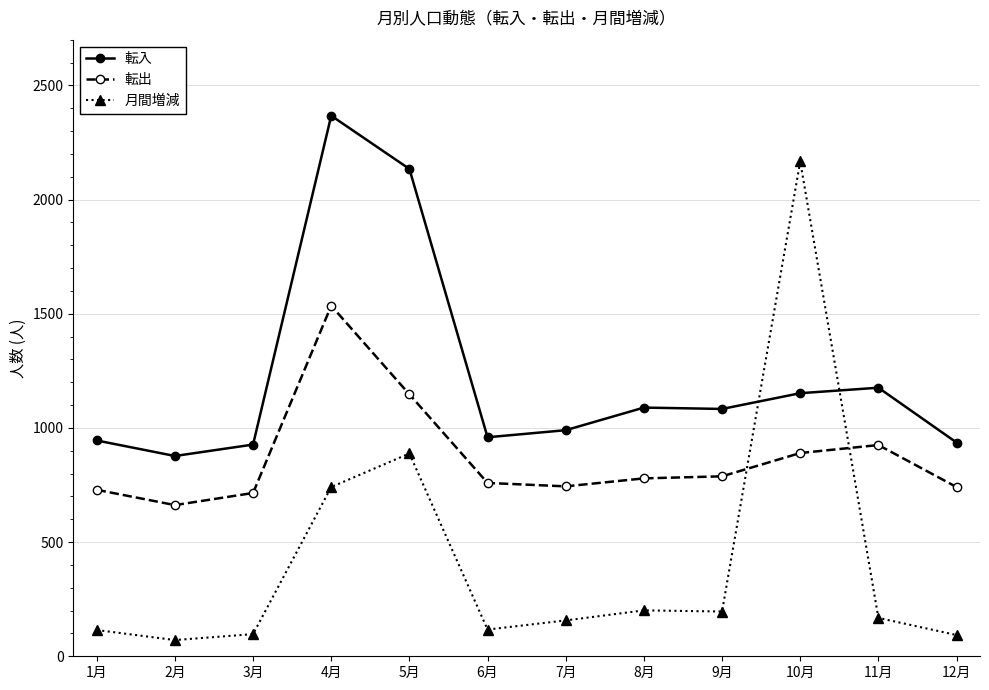

What is the label of the 5th point from the right?

8月